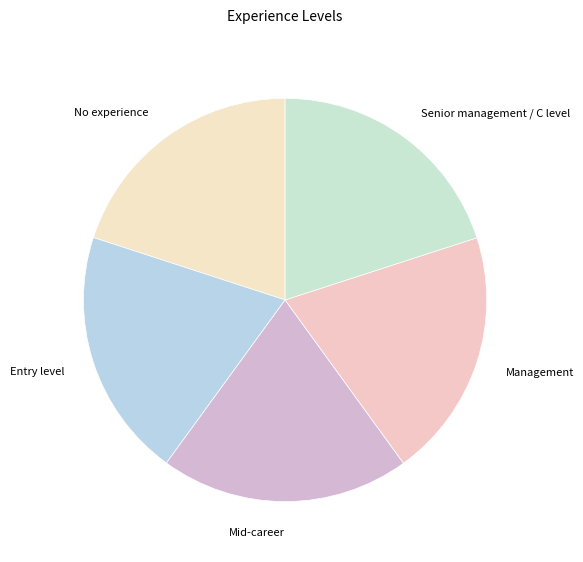

What is the ratio of the value at Entry level to the value at Management?

1.0